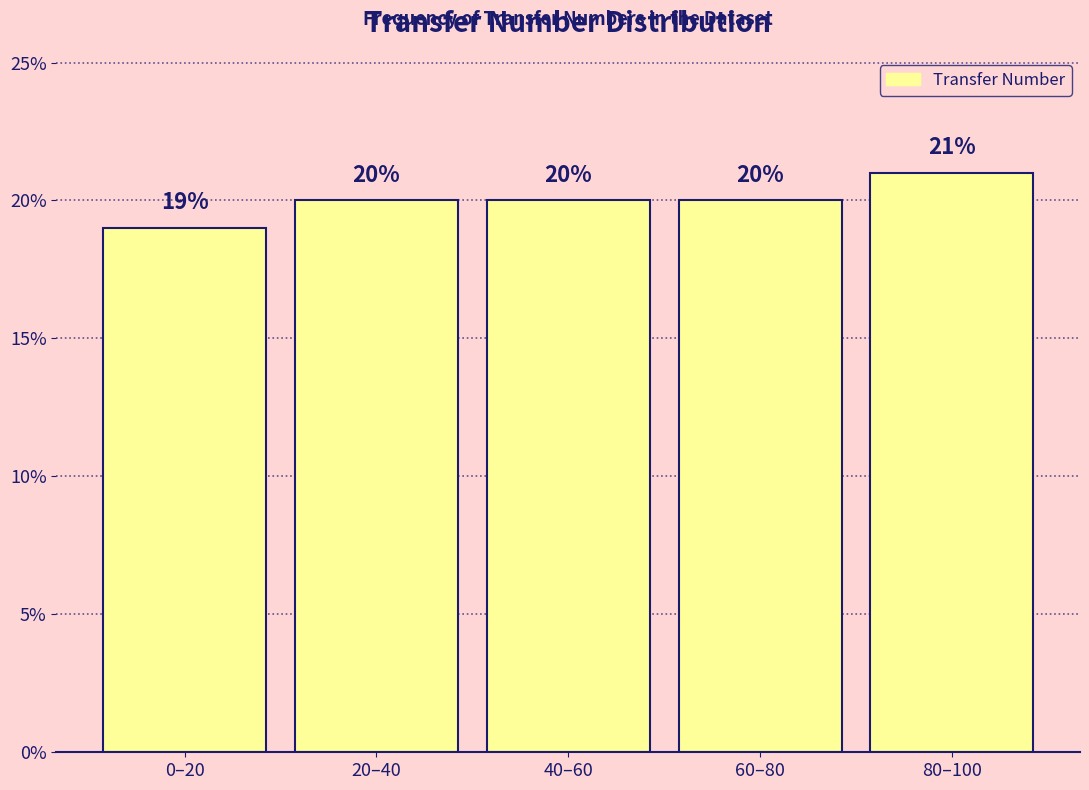

Reading right to left, transcribe all the data shown in this chart.

80–100=21	60–80=20	40–60=20	20–40=20	0–20=19